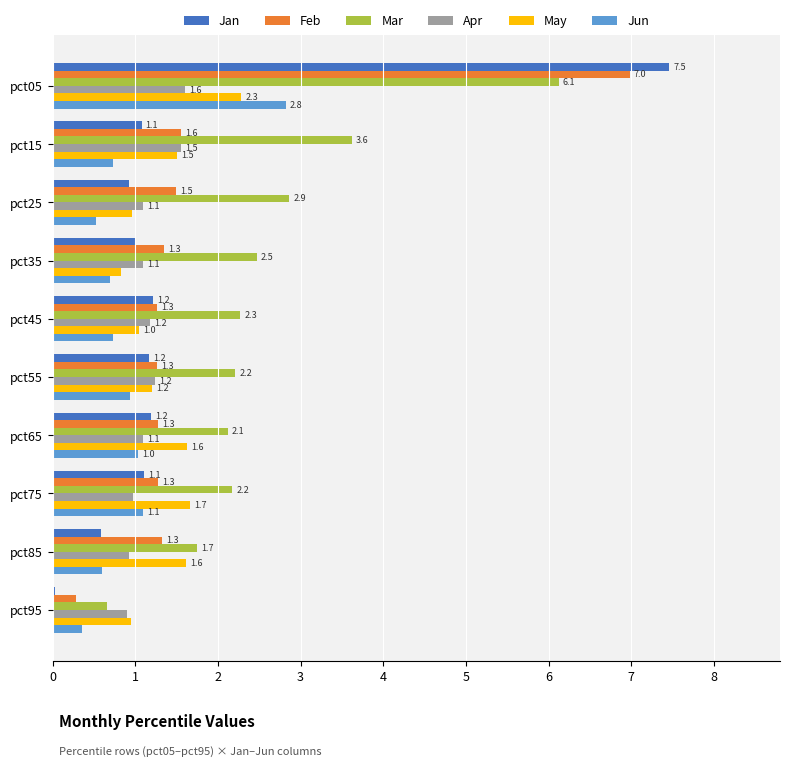

The value of Mar at pct25 is 1.8. True or false?

False